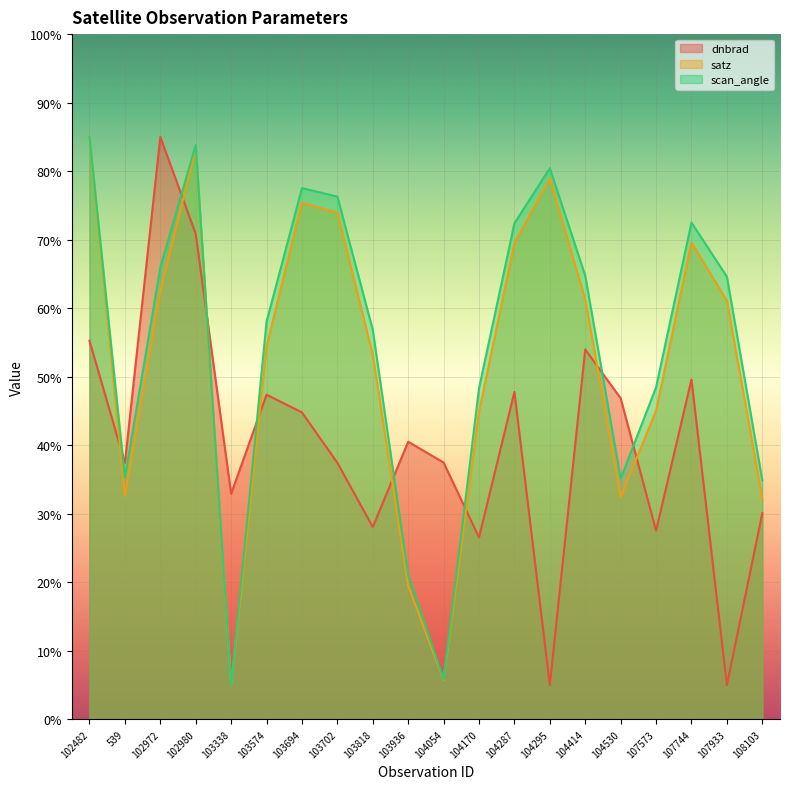

How many interior local valleys does the satz series have?

4